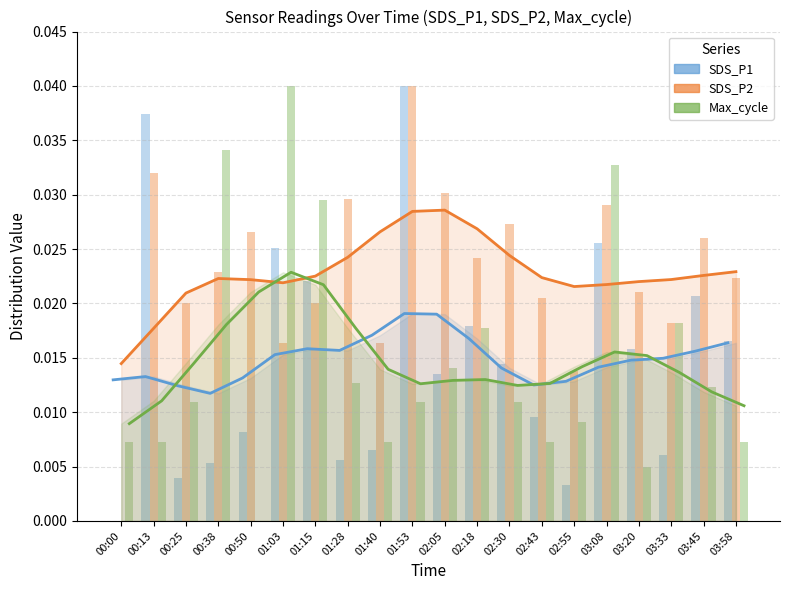

What is the total value across all series at 00:25?

0.1